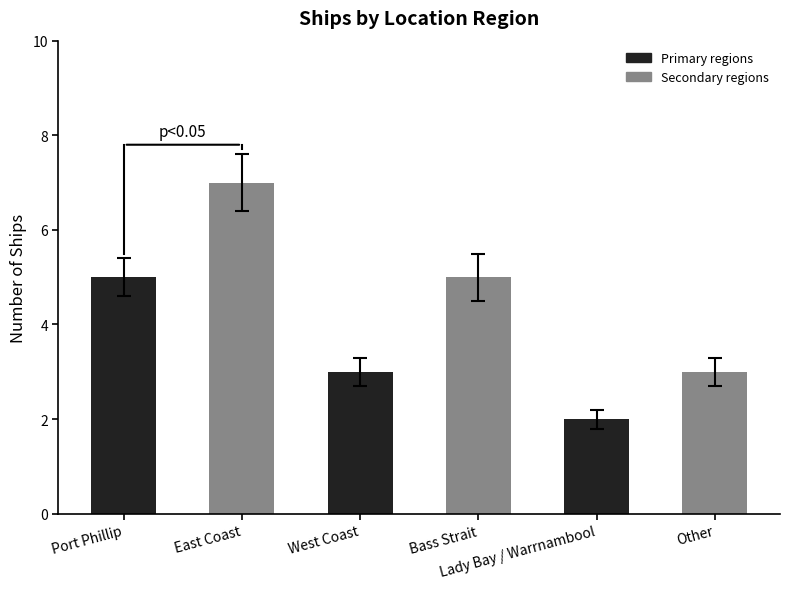

True or false: the data shows 5 at West Coast.

False